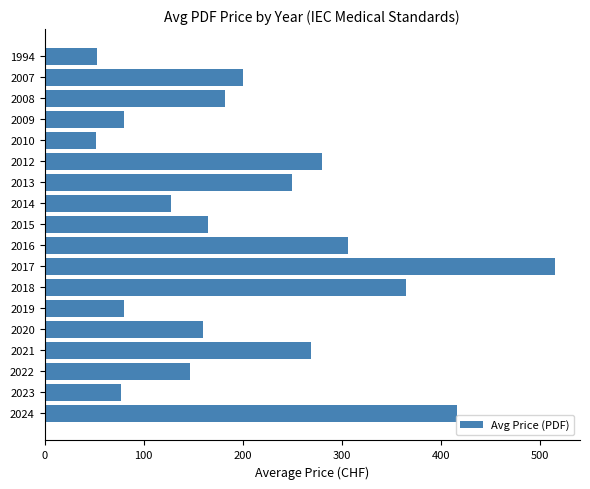

Count the number of values greater than 182.

9